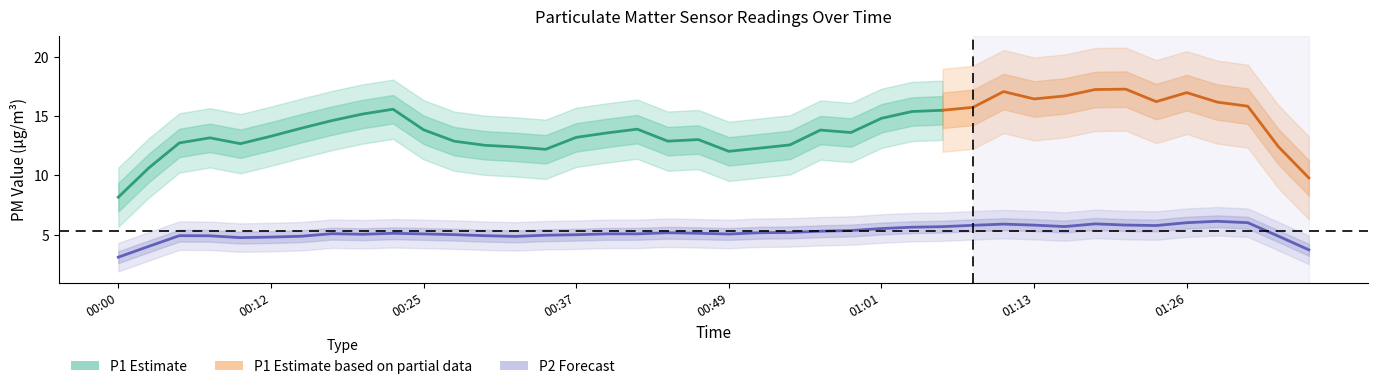

What is the highest value of the P1 series?

20.1